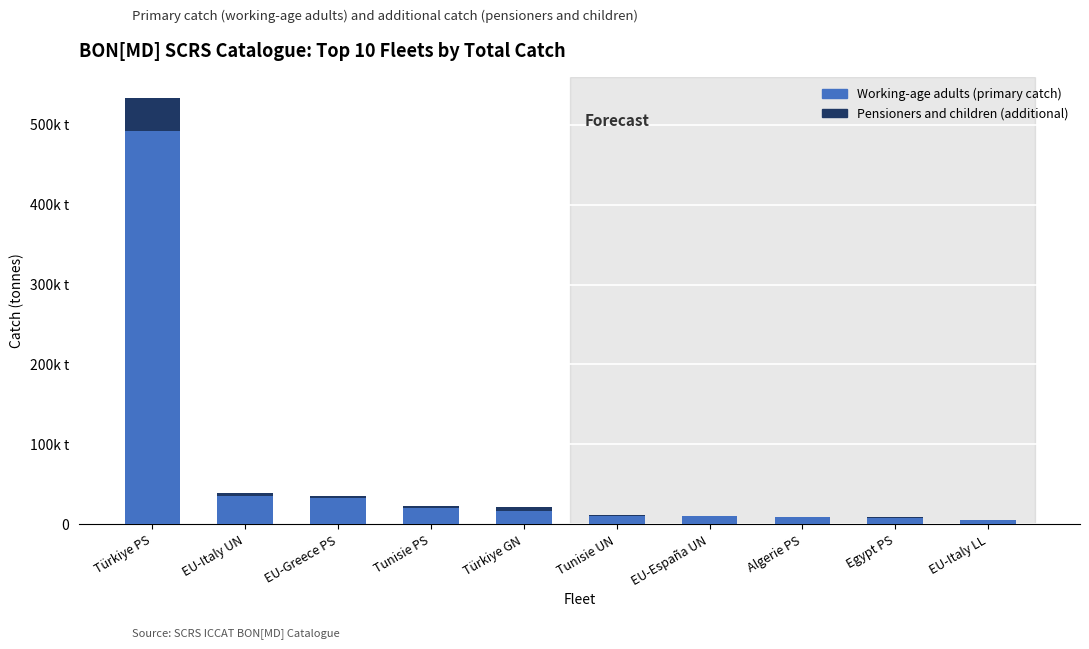

At which category is the sum across all series the highest?

Türkiye PS